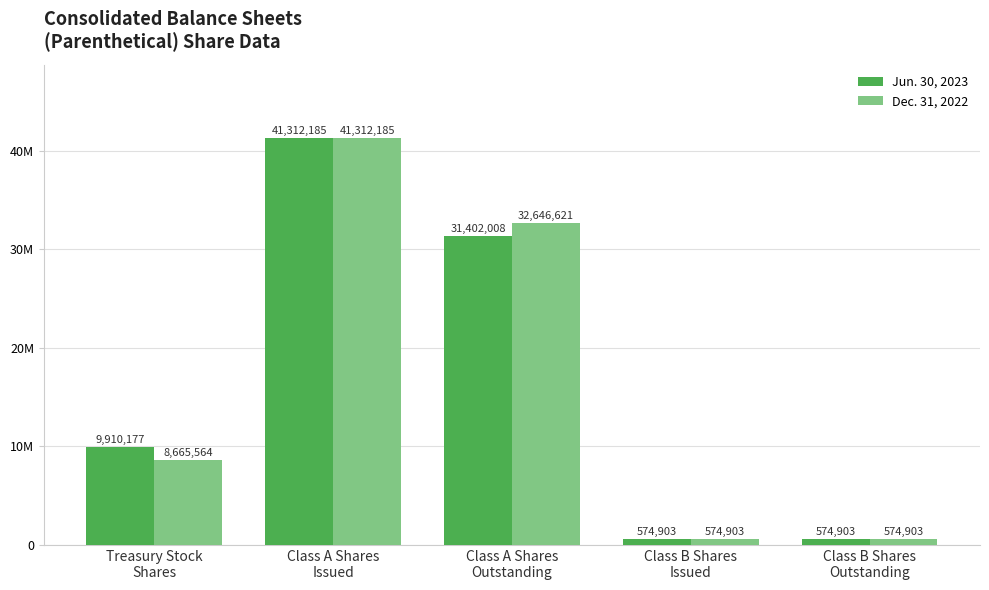

Rank the series at Treasury Stock
Shares from highest to lowest value.

Jun. 30, 2023, Dec. 31, 2022